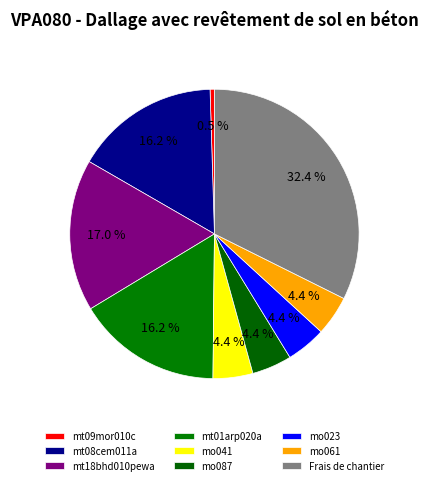

To the nearest percent, what is the difference between the largest and smallest slice percentages?

32%